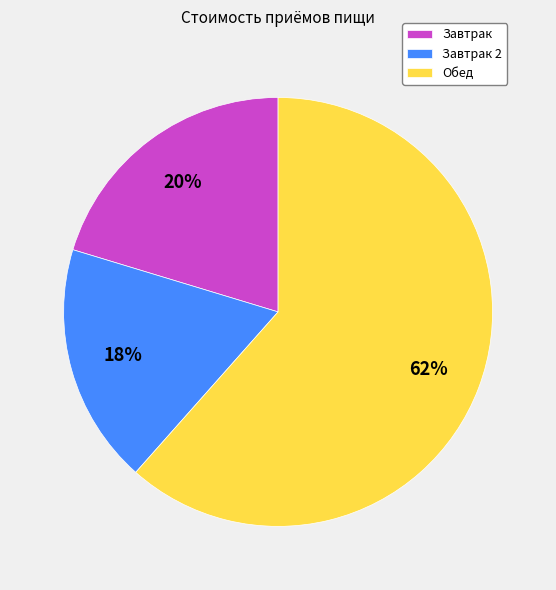

Is the sum of Завтрак 2 and Обед greater than half?

Yes